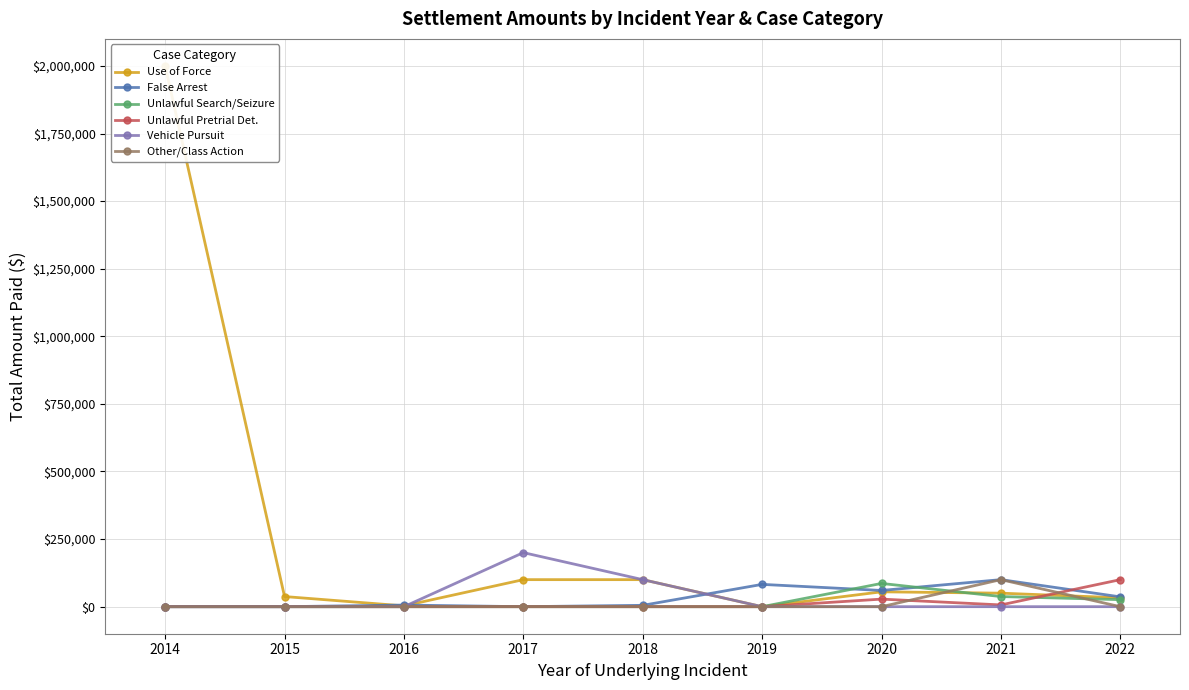

Which series has the largest total across all categories?

Use of Force